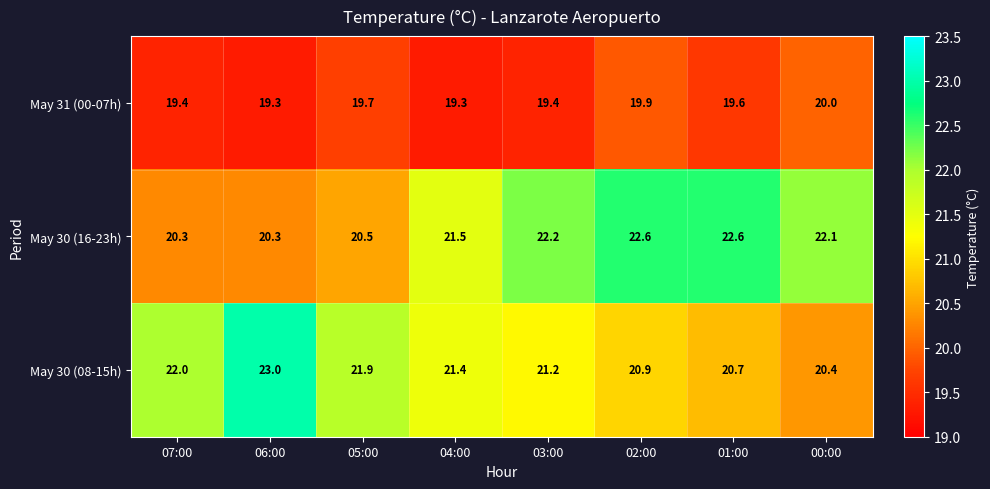

At which label does May 30 (16-23h) first exceed 22?

03:00